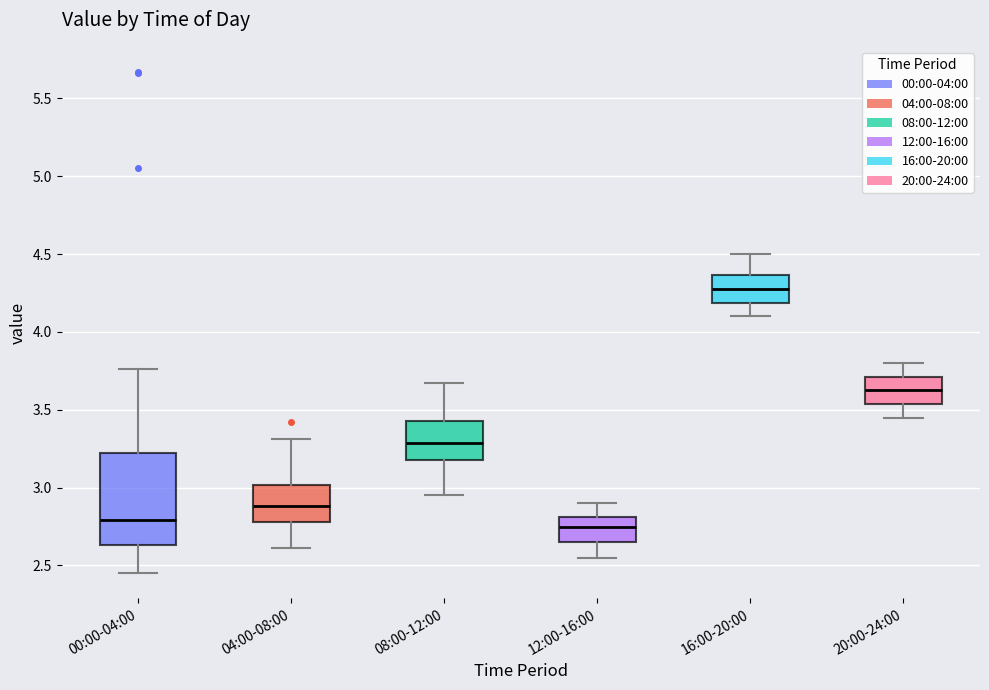

Where is the lower edge of the box for 04:00-08:00 on the y-axis? The values are not printed on the chart, so give them approximately, as read against the axis.

2.80